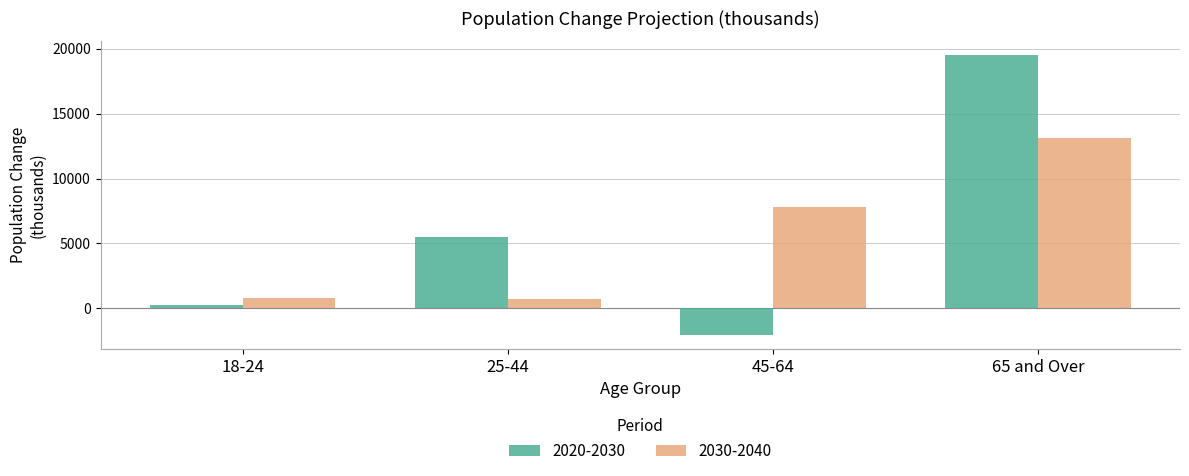

At 45-64, list the series in order from largest to smallest.

2030-2040, 2020-2030